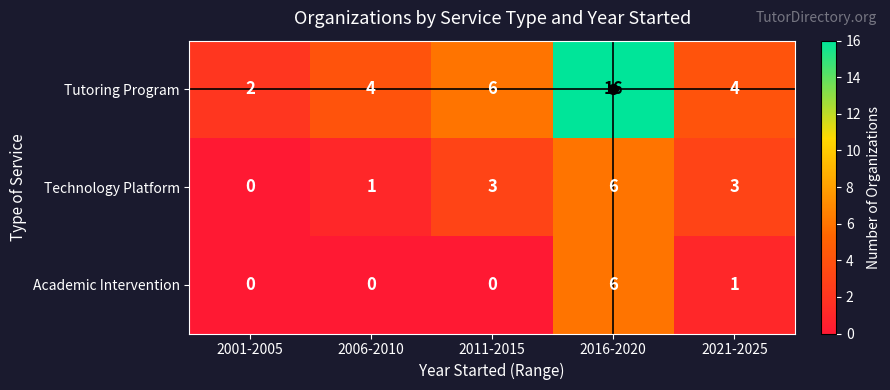

Where is Tutoring Program nearest to the value 9?

2011-2015